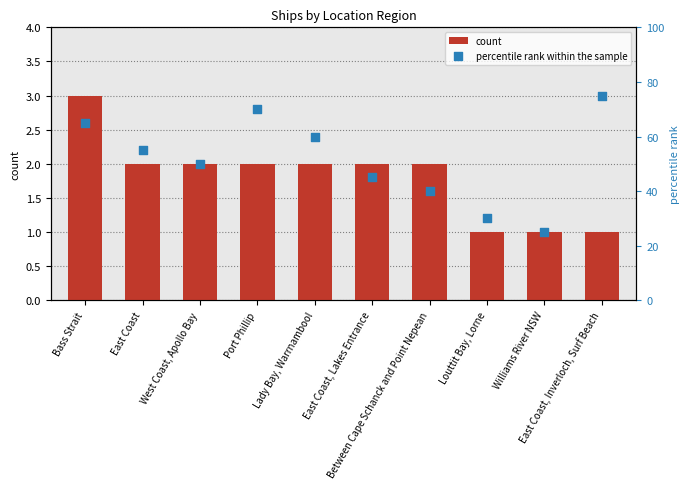

Is the value of percentile rank within the sample at West Coast, Apollo Bay greater than the value of count at Louttit Bay, Lorne?

Yes